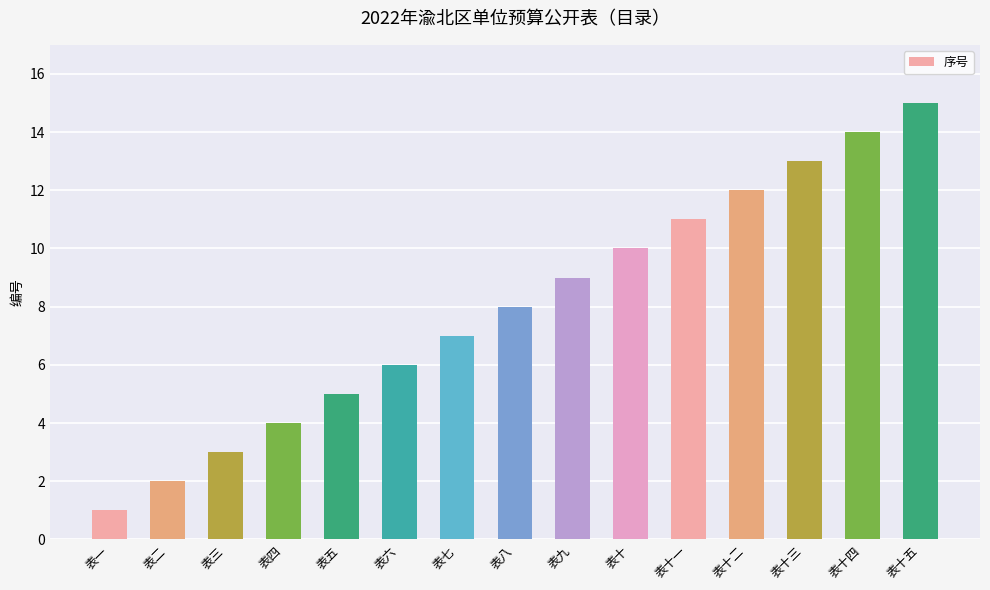

What is the label of the 5th bar from the right?

表十一